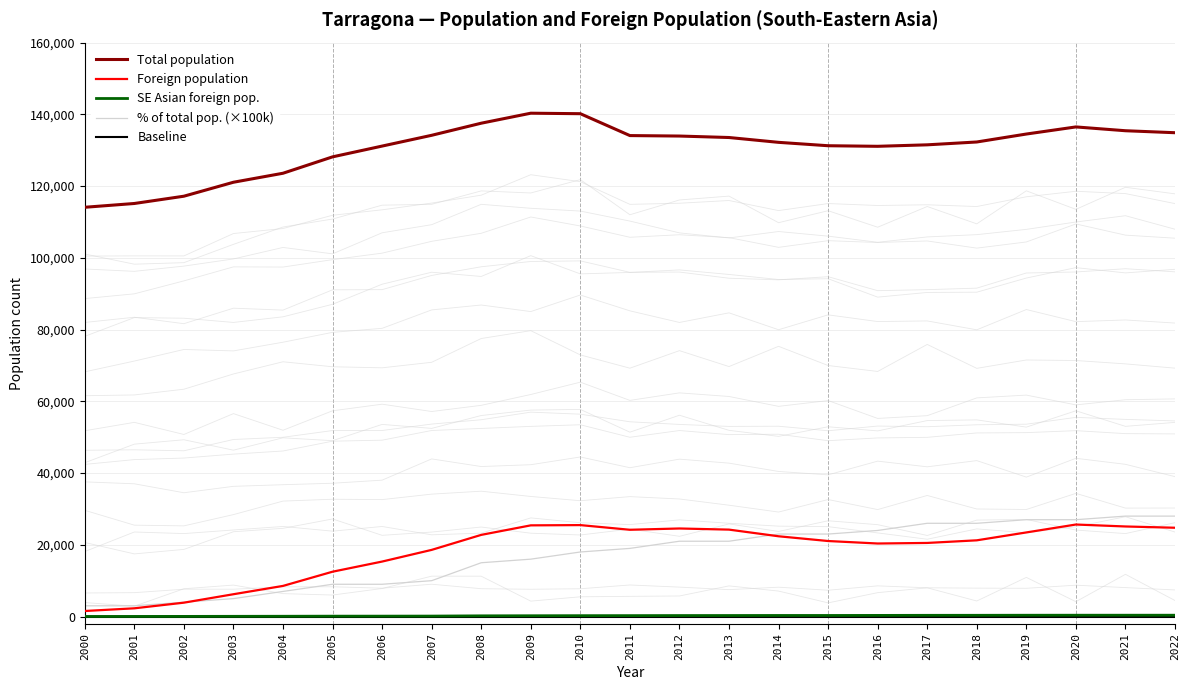

Which category has the lowest value in the Foreign population series?

2000